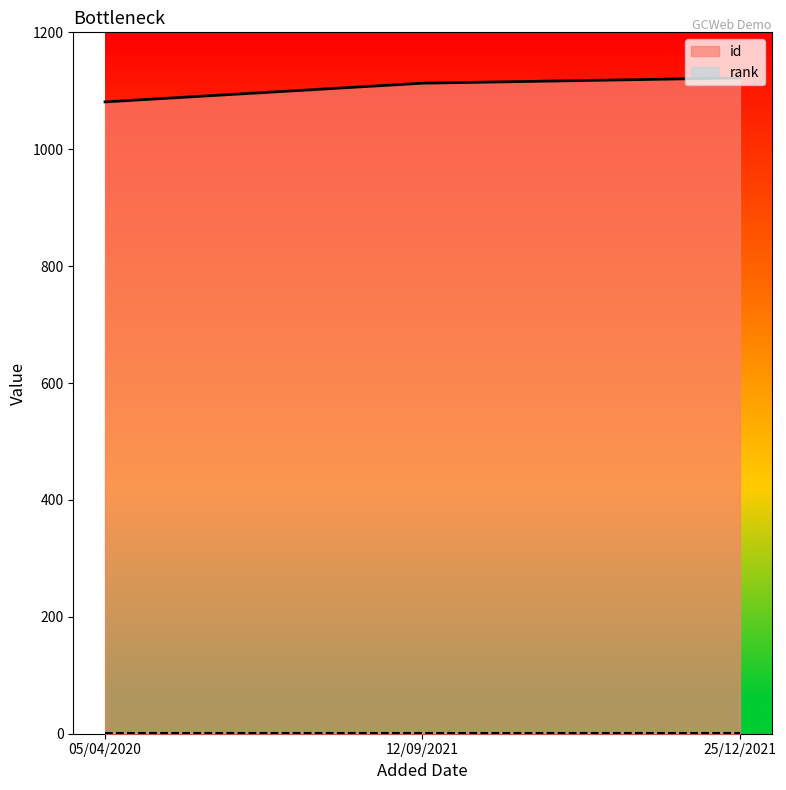

The value at 12/09/2021 is 1113. True or false?

True